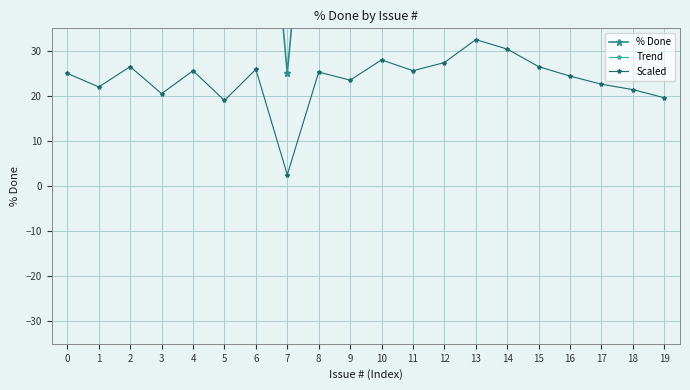

How many interior local peaks does the % Done series have?

6